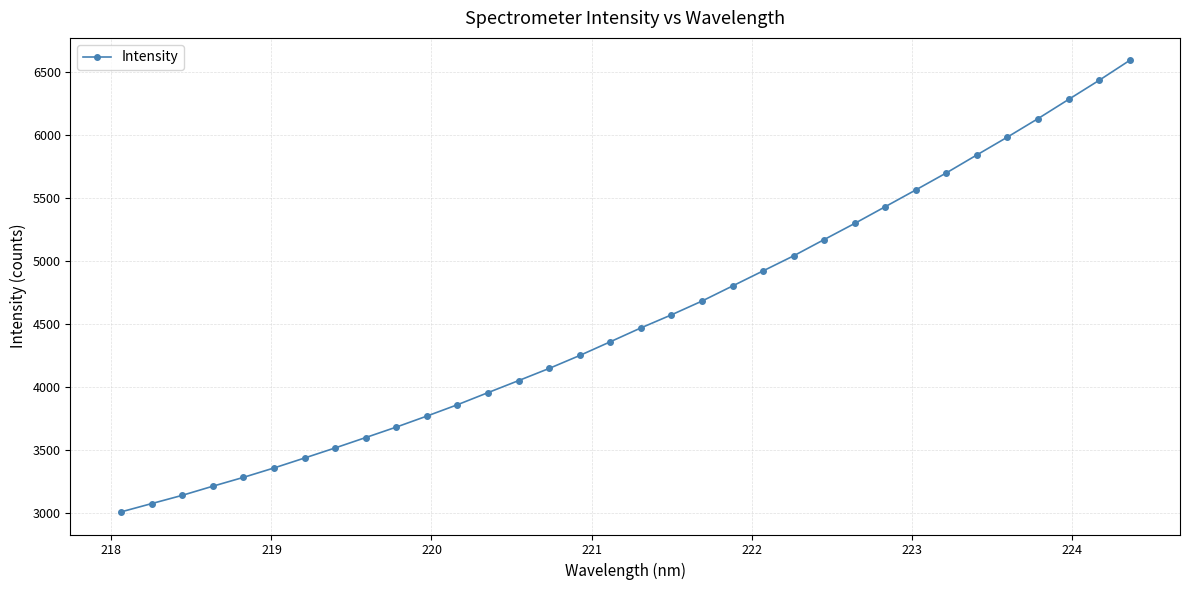

How many data points are less than 4466?

17